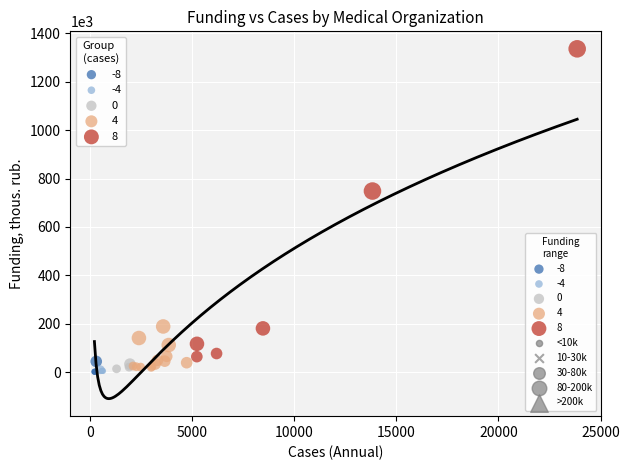

Which series has the largest Y range (max minus min)?

8